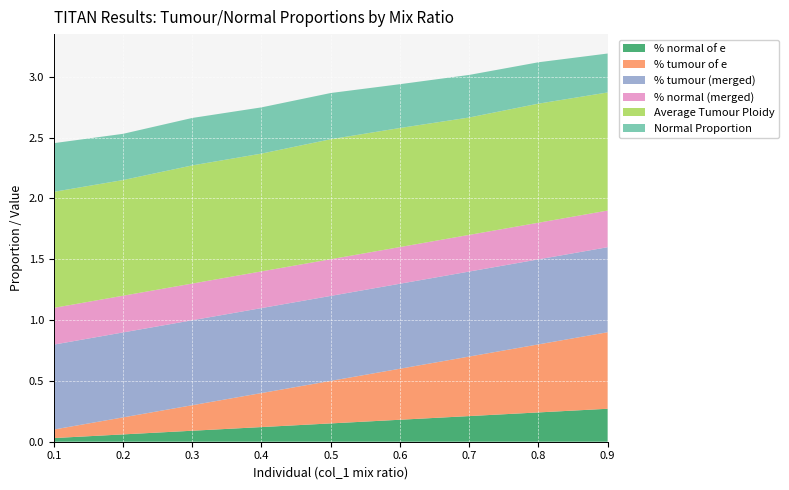

Reading left to right, what are all the values shown in this chart?

% normal of e: 0.1=0.0	0.2=0.1	0.3=0.1	0.4=0.1	0.5=0.2	0.6=0.2	0.7=0.2	0.8=0.2	0.9=0.3
% tumour of e: 0.1=0.1	0.2=0.1	0.3=0.2	0.4=0.3	0.5=0.3	0.6=0.4	0.7=0.5	0.8=0.6	0.9=0.6
% tumour (merged): 0.1=0.7	0.2=0.7	0.3=0.7	0.4=0.7	0.5=0.7	0.6=0.7	0.7=0.7	0.8=0.7	0.9=0.7
% normal (merged): 0.1=0.3	0.2=0.3	0.3=0.3	0.4=0.3	0.5=0.3	0.6=0.3	0.7=0.3	0.8=0.3	0.9=0.3
Average Tumour Ploidy: 0.1=1.0	0.2=1.0	0.3=1.0	0.4=1.0	0.5=1.0	0.6=1.0	0.7=1.0	0.8=1.0	0.9=1.0
Normal Proportion: 0.1=0.4	0.2=0.4	0.3=0.4	0.4=0.4	0.5=0.4	0.6=0.4	0.7=0.3	0.8=0.3	0.9=0.3